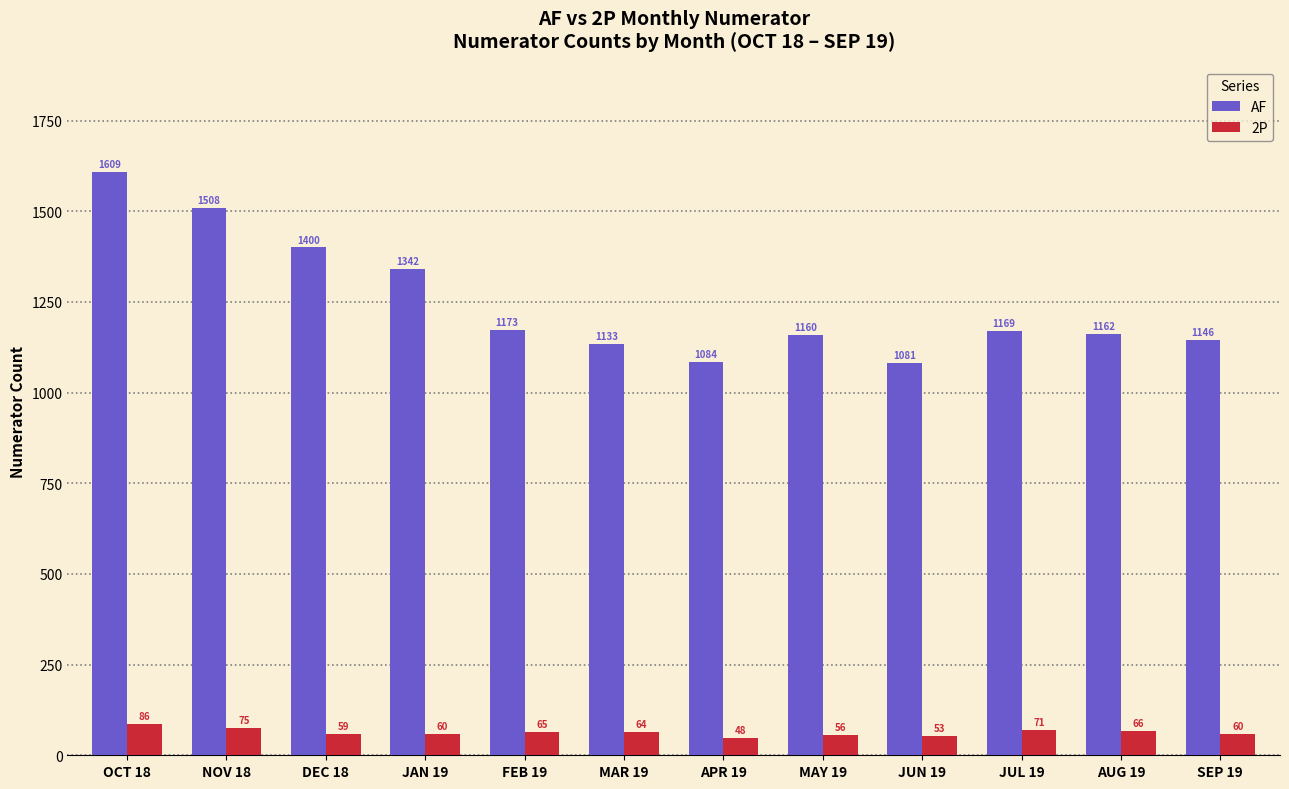

What is the minimum value for 2P?

48